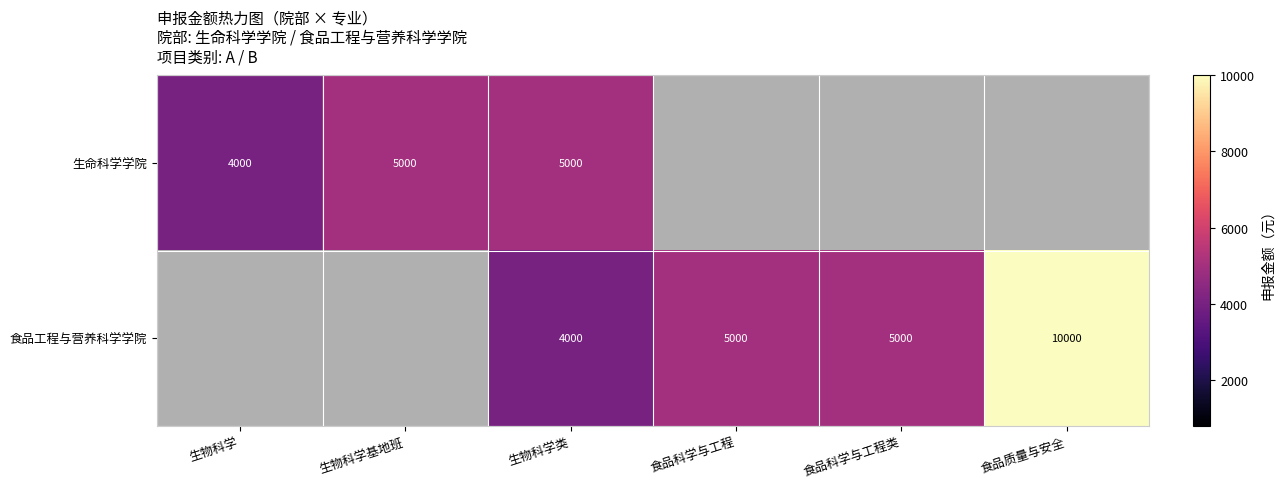

At which category is the sum across all series the highest?

生物科学类